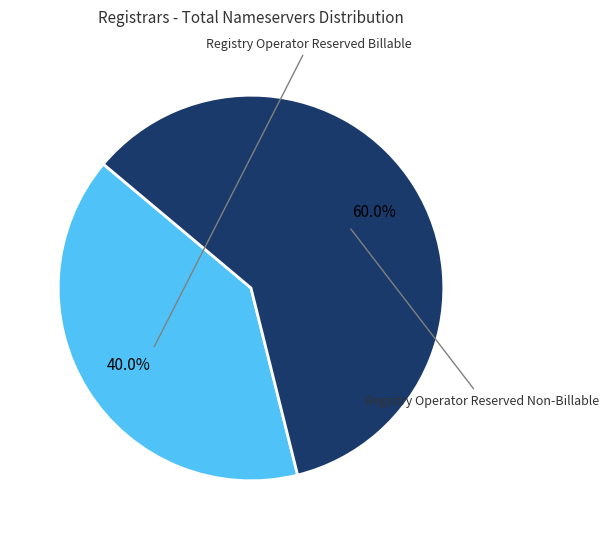

Does any single category account for the majority?

Yes